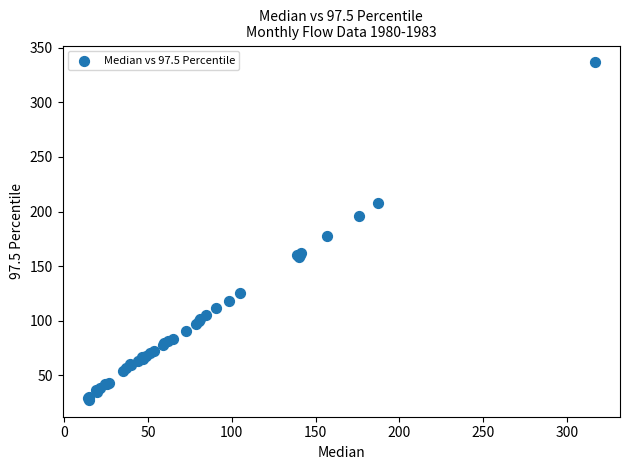

What Y value in the scatter plot is closest to 182?

177.3